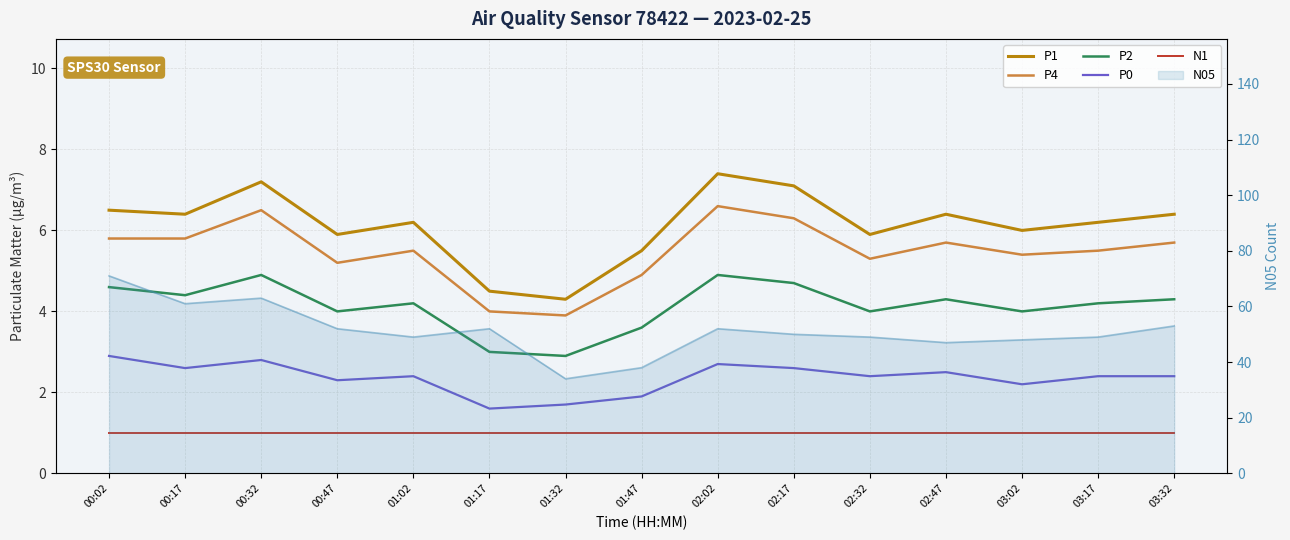

True or false: N1 and P1 intersect in this chart.

False